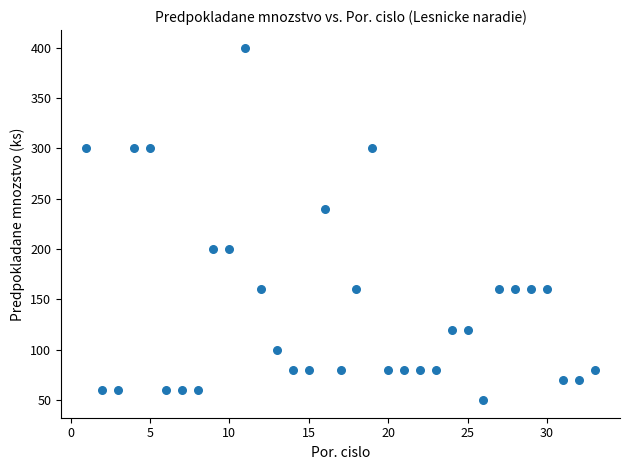

What Y value in the scatter plot is closest to 225?

240